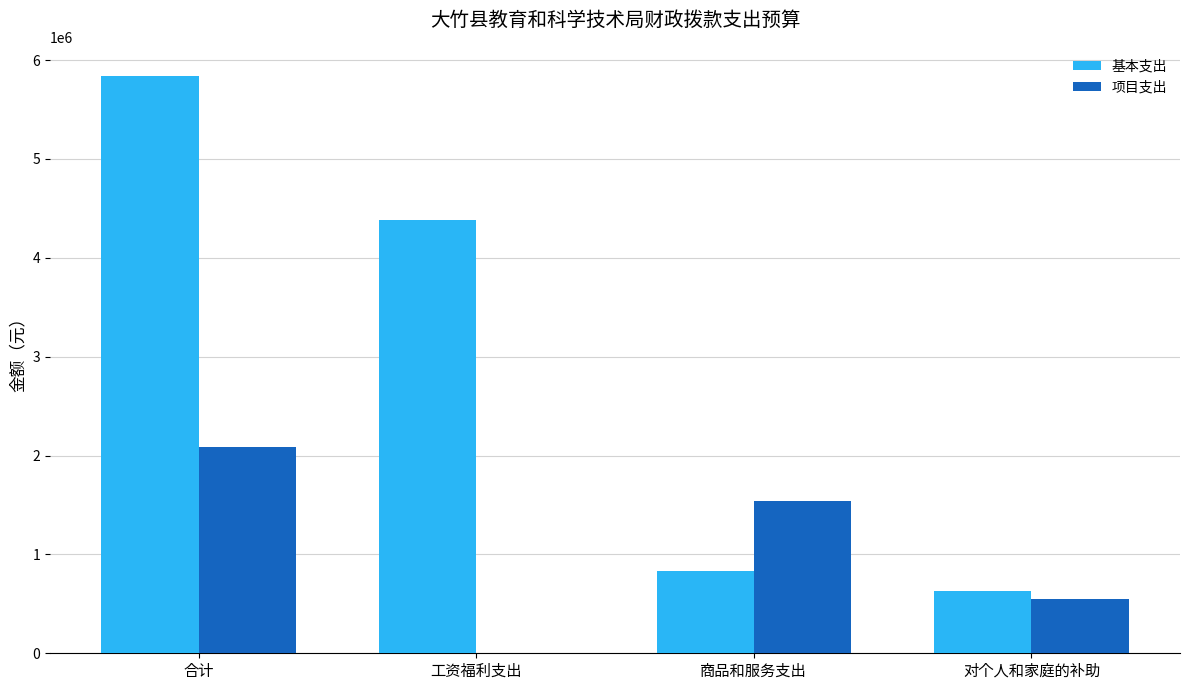

Reading right to left, transcribe all the data shown in this chart.

基本支出: 对个人和家庭的补助=627934.0	商品和服务支出=834618.0	工资福利支出=4379901.8	合计=5842453.8
项目支出: 对个人和家庭的补助=550000.0	商品和服务支出=1536000.0	工资福利支出=0.0	合计=2086000.0